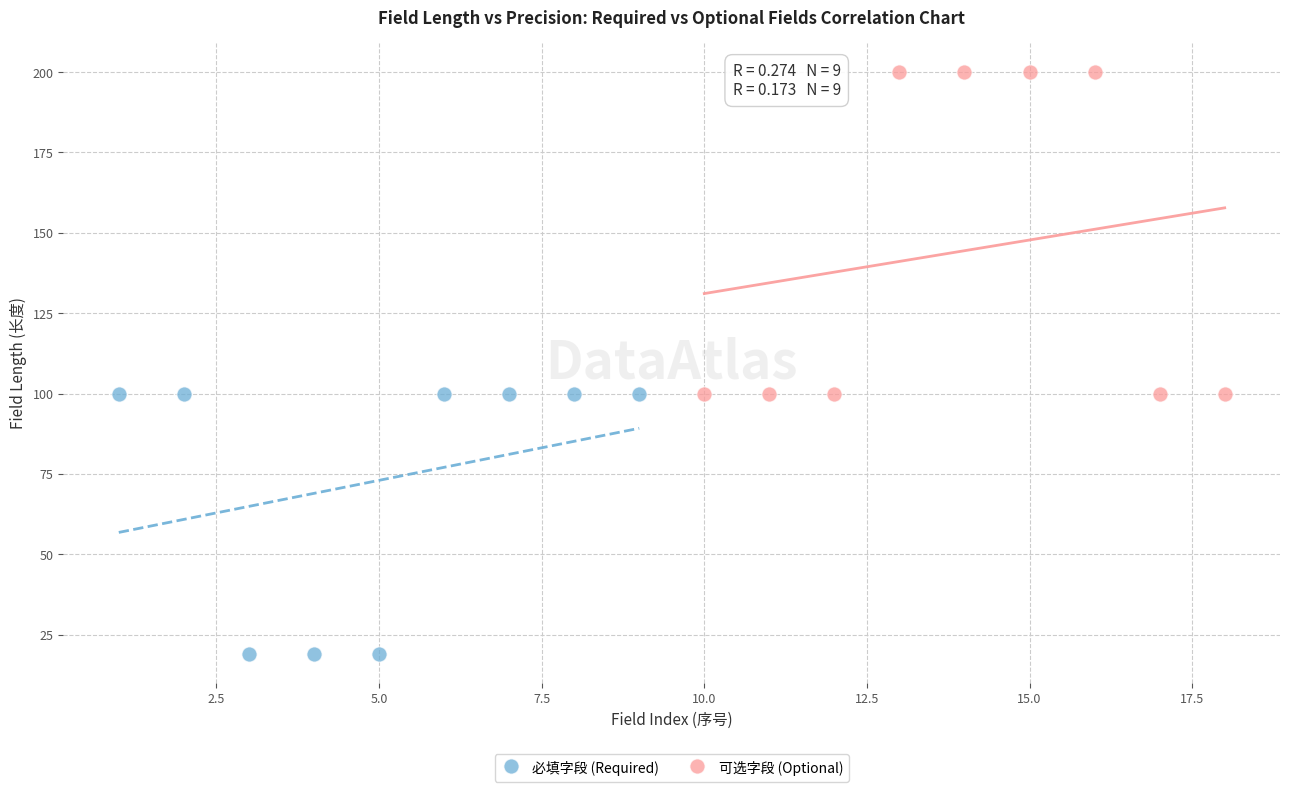

Which series has the largest Y range (max minus min)?

可选字段 (Optional)